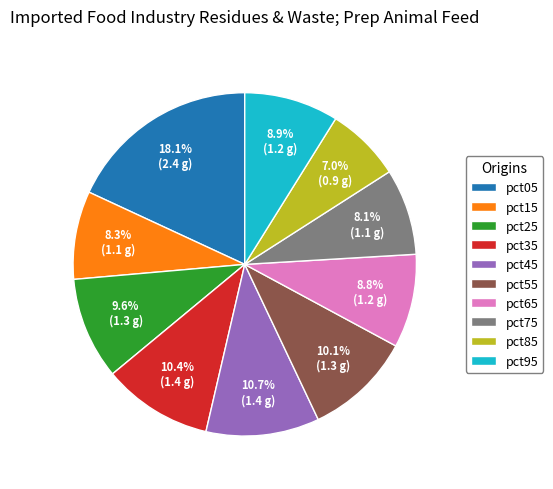

The pct75 slice represents 2% of the pie. True or false?

False